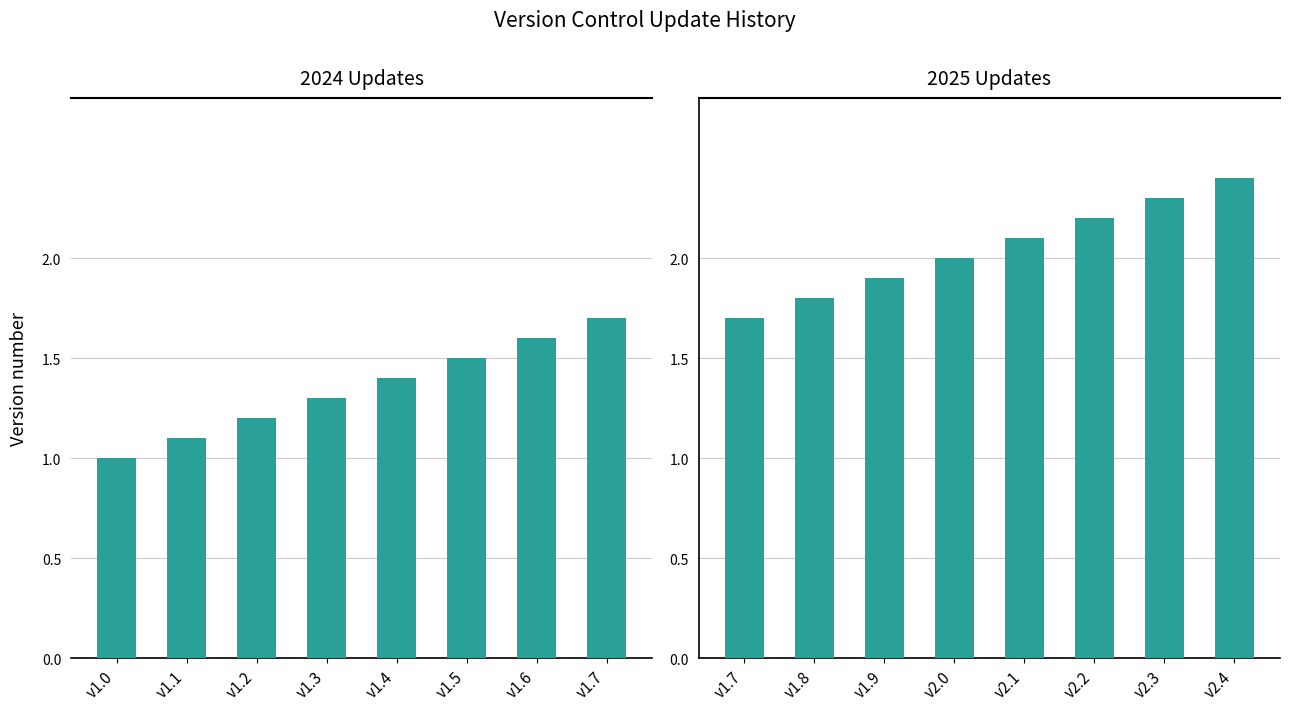

True or false: 2025 Updates has a value of 1.5 at v2.3.

False